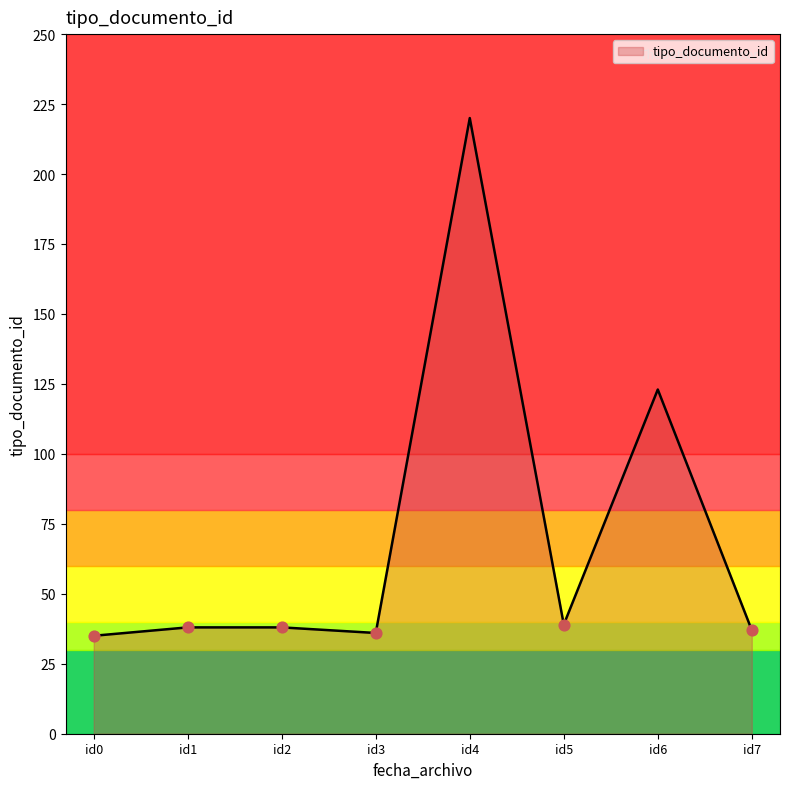

What is the change in value from id1 to id4?

+182